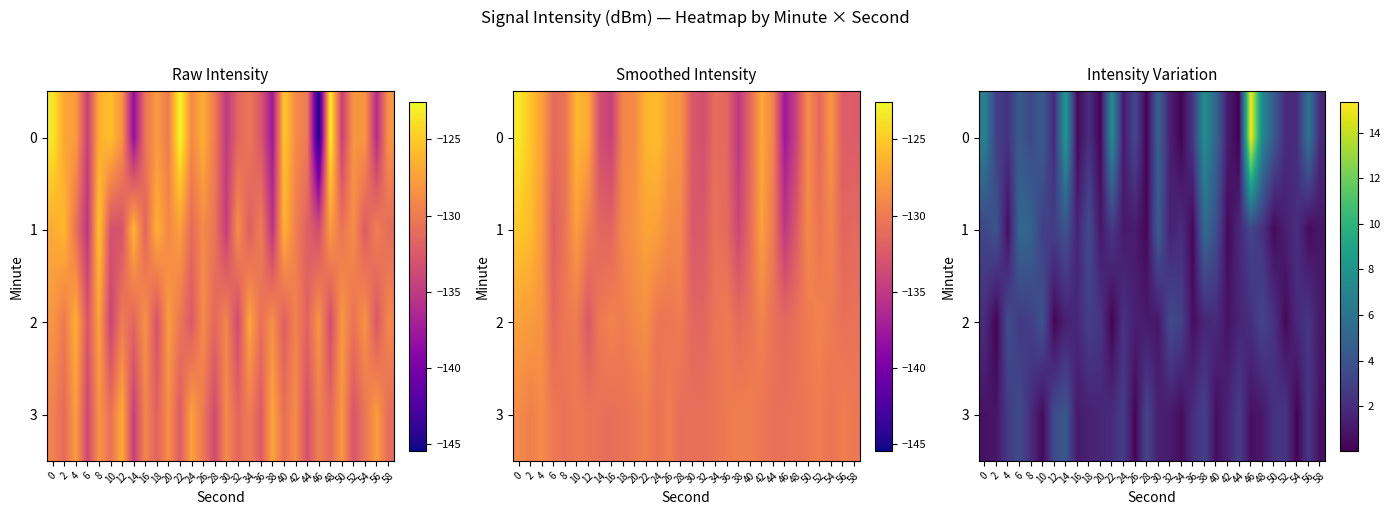

What is the difference between the highest and lowest values at 6?

2.6